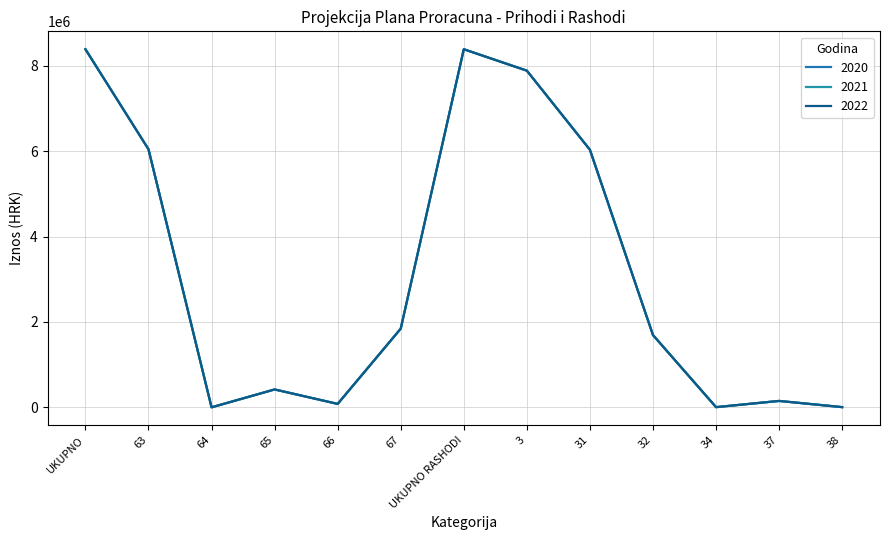

Reading left to right, transcribe all the data shown in this chart.

2020: 8384750.5	6042798.6	200.0	418950.6	80300.0	1842501.3	8384750.5	7883017.6	6030930.0	1692587.6	4500.0	150000.0	5000.0
2021: 8384750.5	6042798.6	200.0	418950.6	80300.0	1842501.3	8384750.5	7883017.6	6030930.0	1692587.6	4500.0	150000.0	5000.0
2022: 8384750.5	6042798.6	200.0	418950.6	80300.0	1842501.3	8384750.5	7883017.6	6030930.0	1692587.6	4500.0	150000.0	5000.0